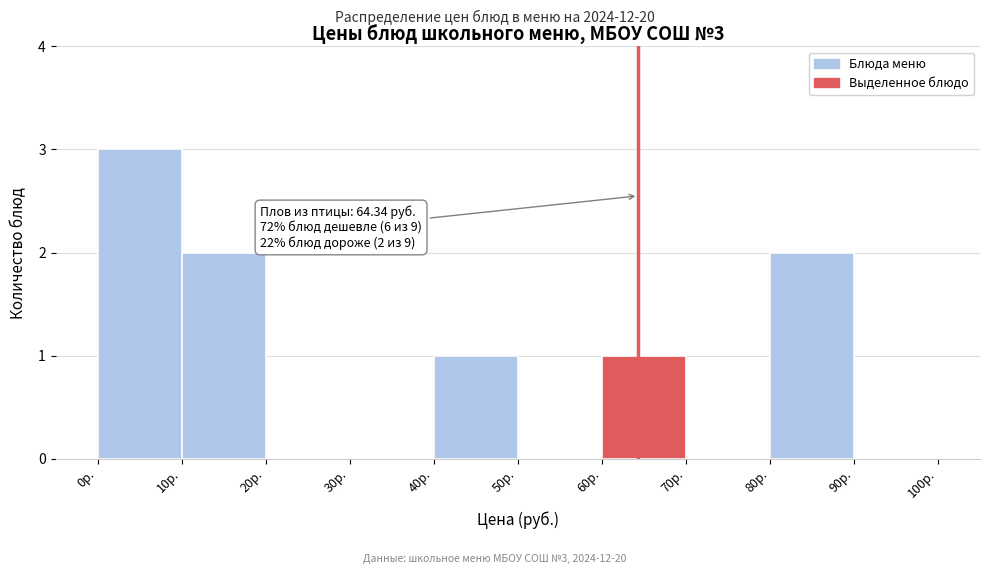

Over which range of the x-axis is the bar tallest?

0 to 10